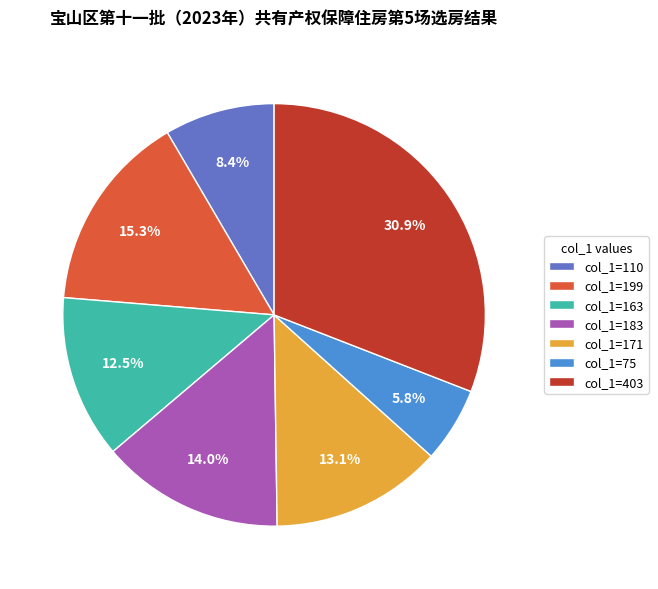

To the nearest percent, what is the difference between the largest and smallest slice percentages?

25%